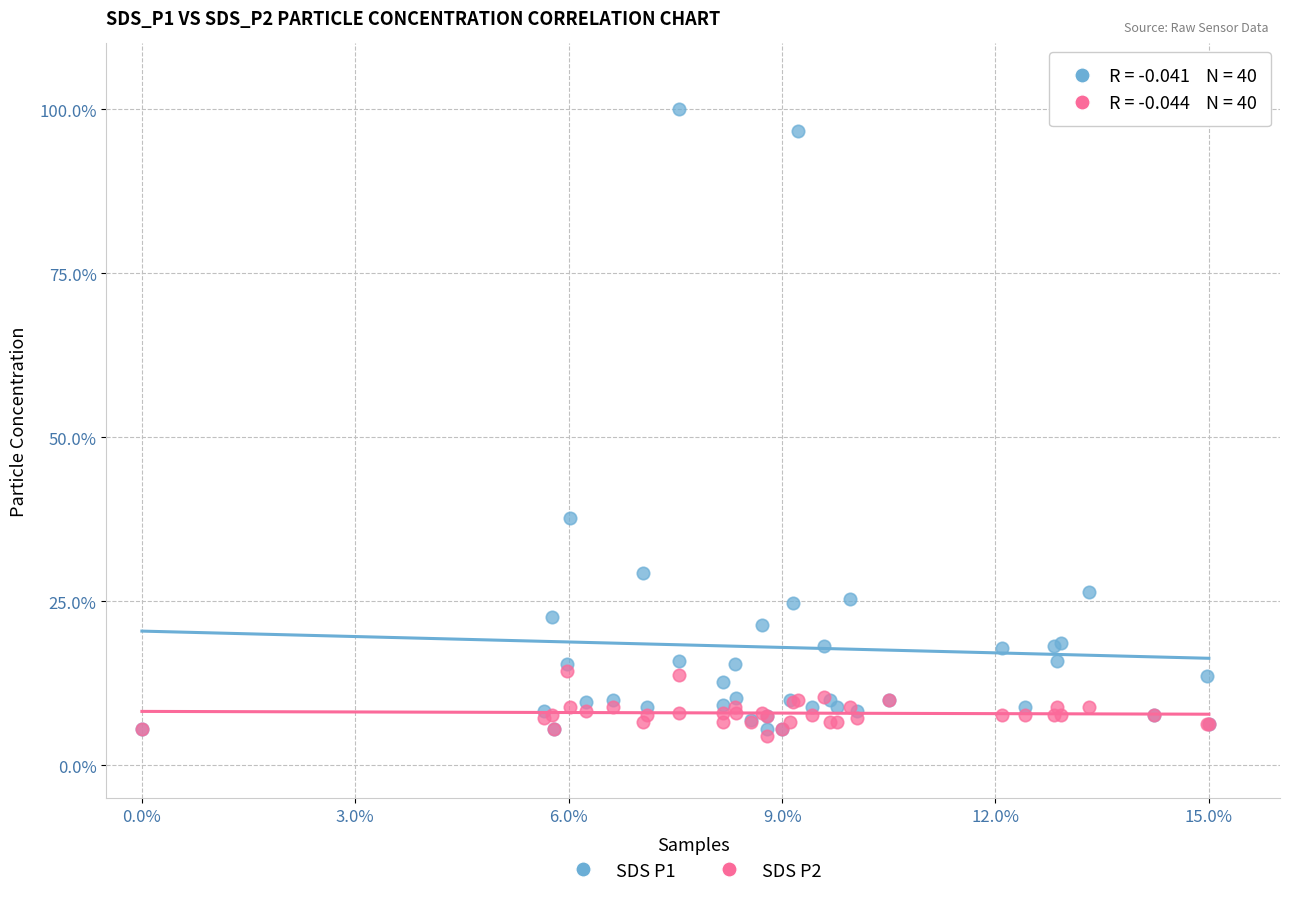

Across all series, what Y value is closest to 52?

37.7